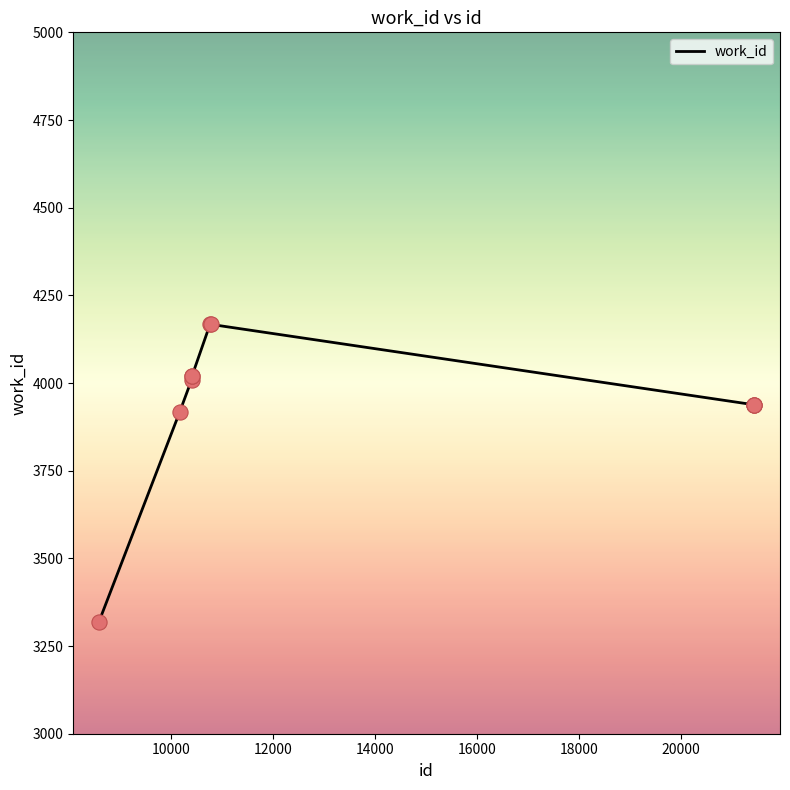

What is the greatest value displayed?

4167